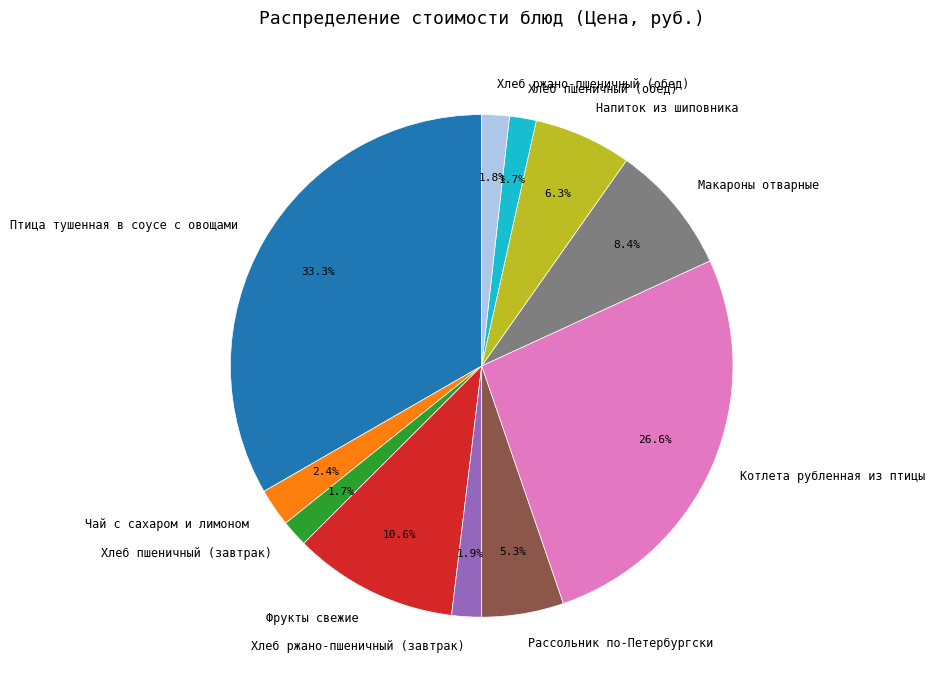

How many slices are in this pie chart?

11